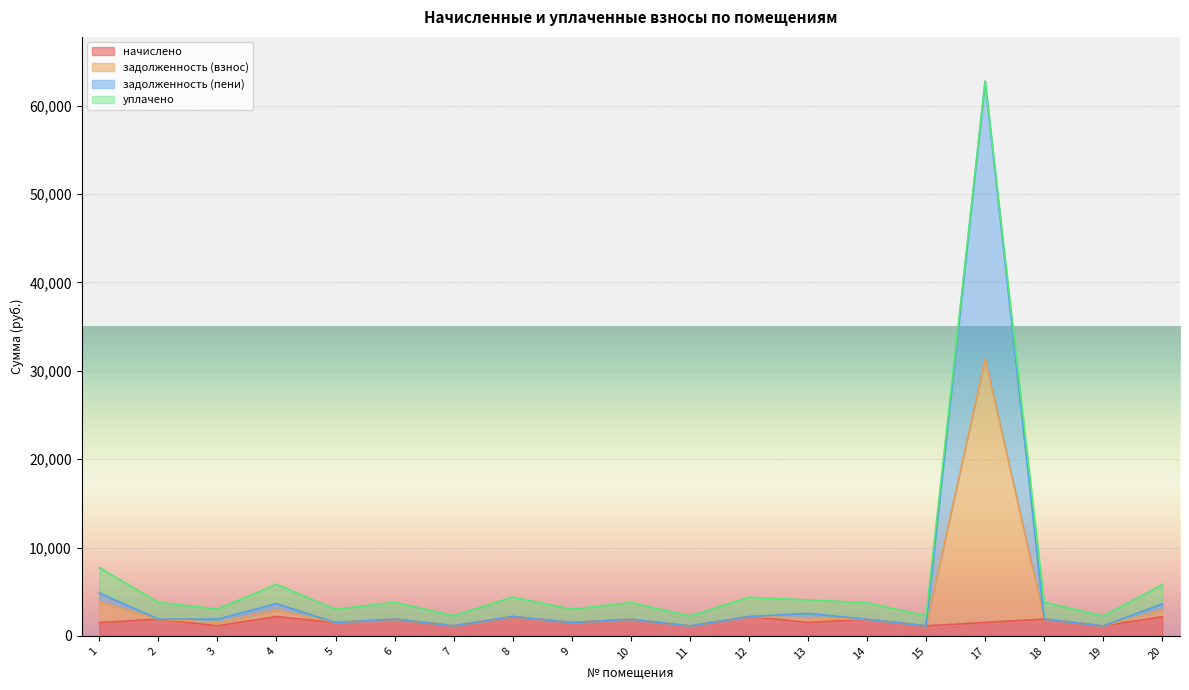

What is the spread (max minus min) of values at 13?

1017.6